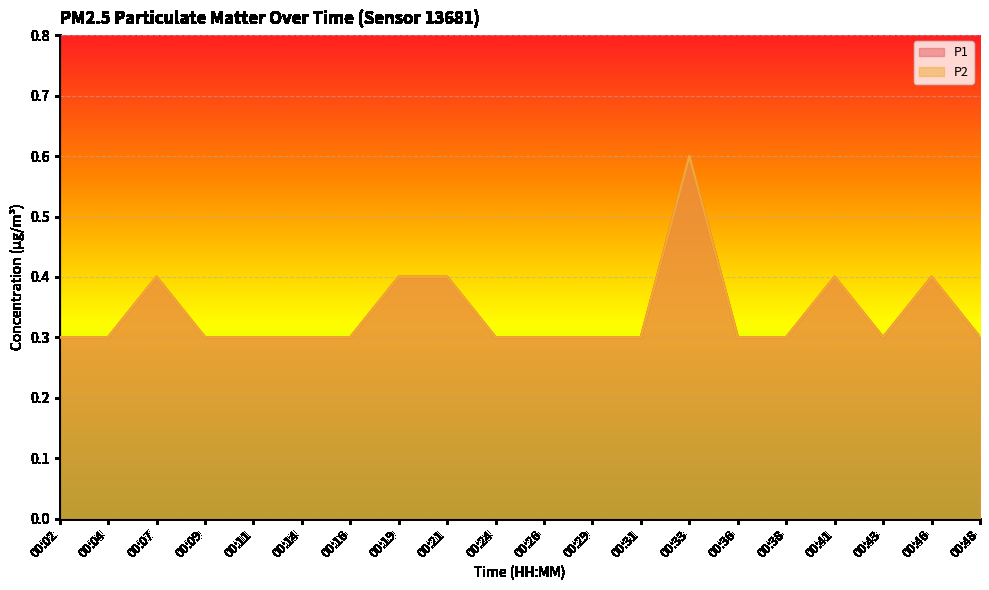

At which category is the sum across all series the highest?

00:33